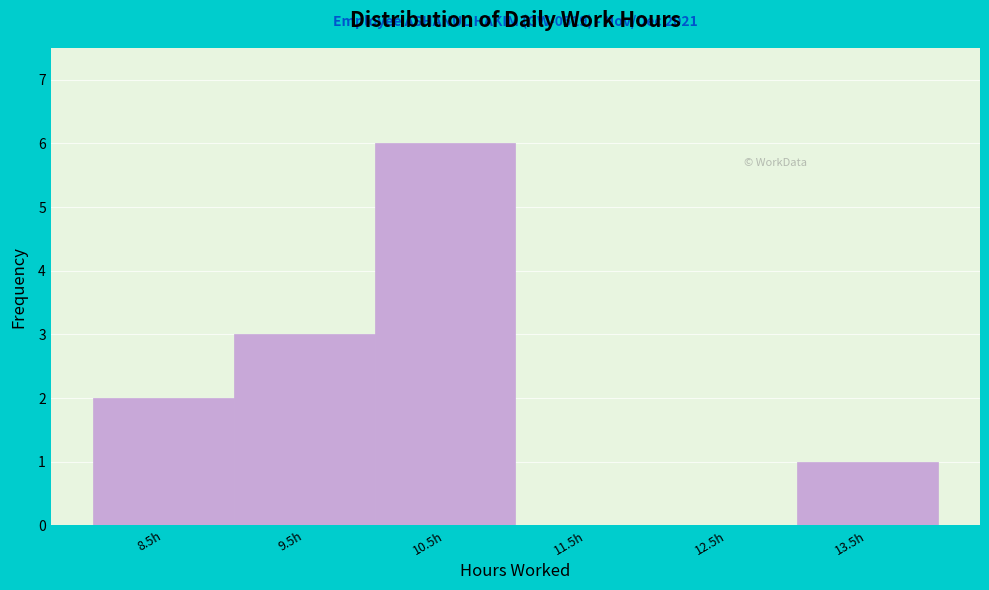

Reading left to right, extract all data points from this chart.

8.5h=2	9.5h=3	10.5h=6	11.5h=0	12.5h=0	13.5h=1